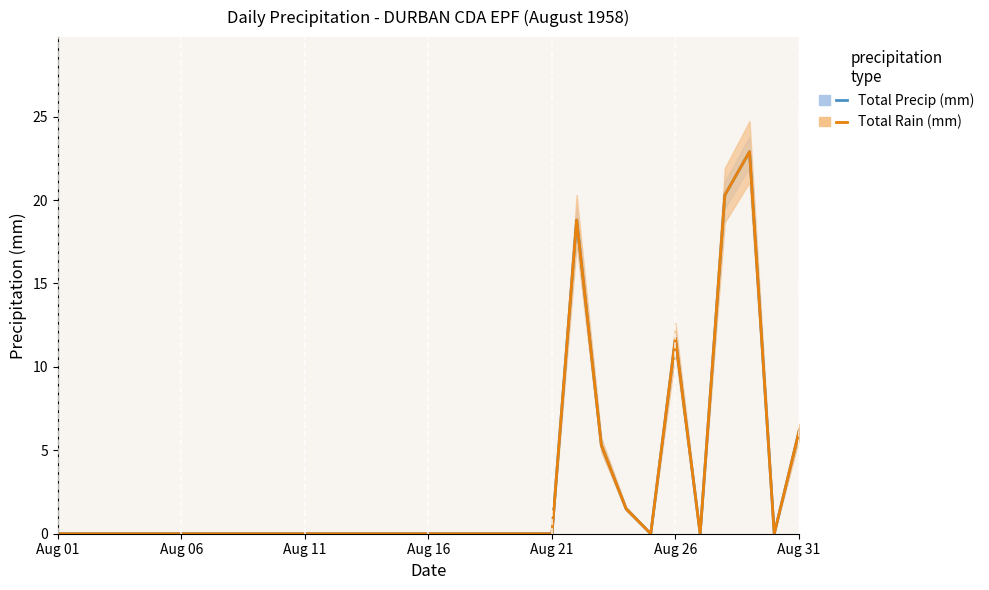

True or false: Total Rain (mm) and Total Precip (mm) cross at least once.

False